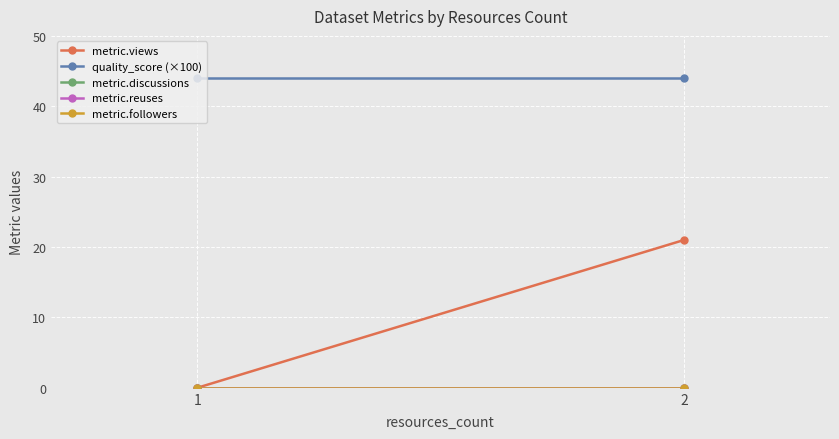

Is it true that metric.reuses equals 0 at 1?

True